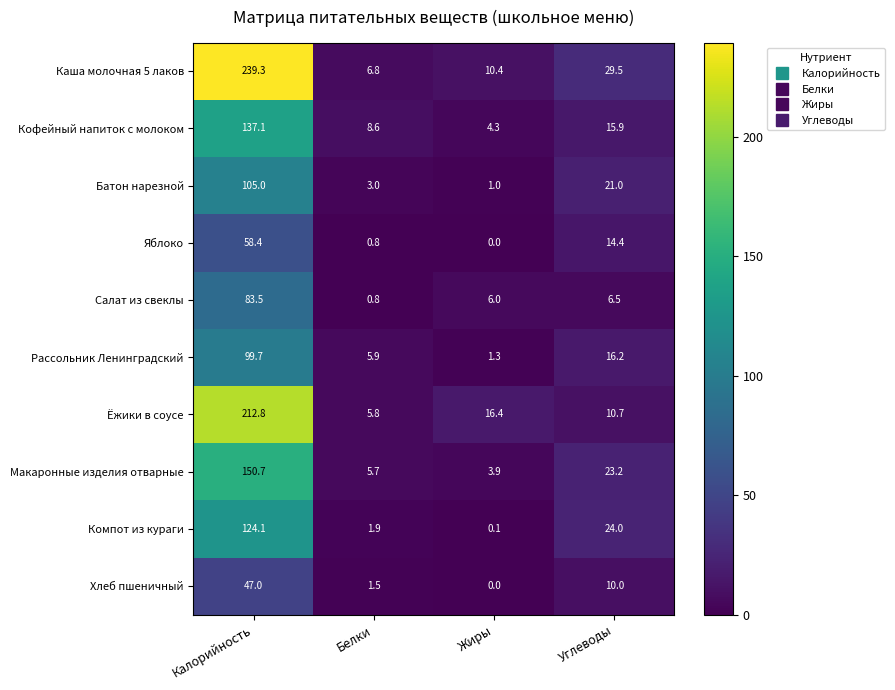

At how many categories does at least one series exceed 28?

2